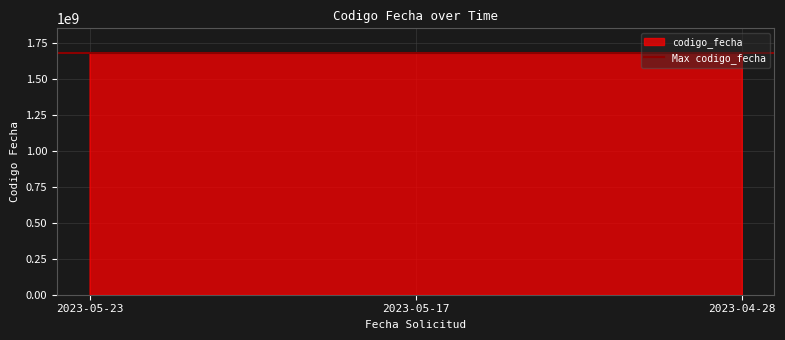

What is the average value?

1684180505